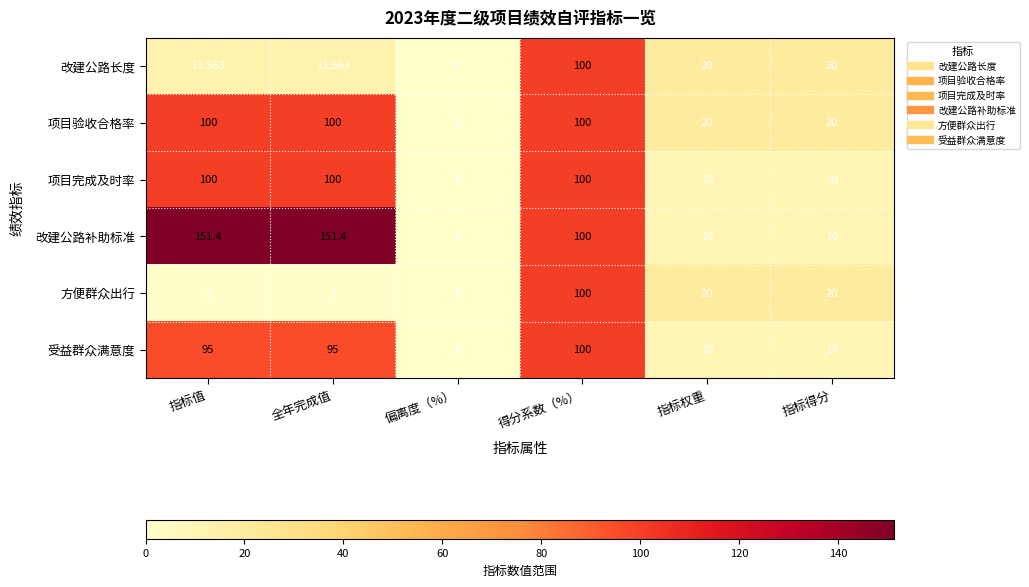

Between 指标值 and 指标得分, which series saw the biggest shift?

改建公路补助标准